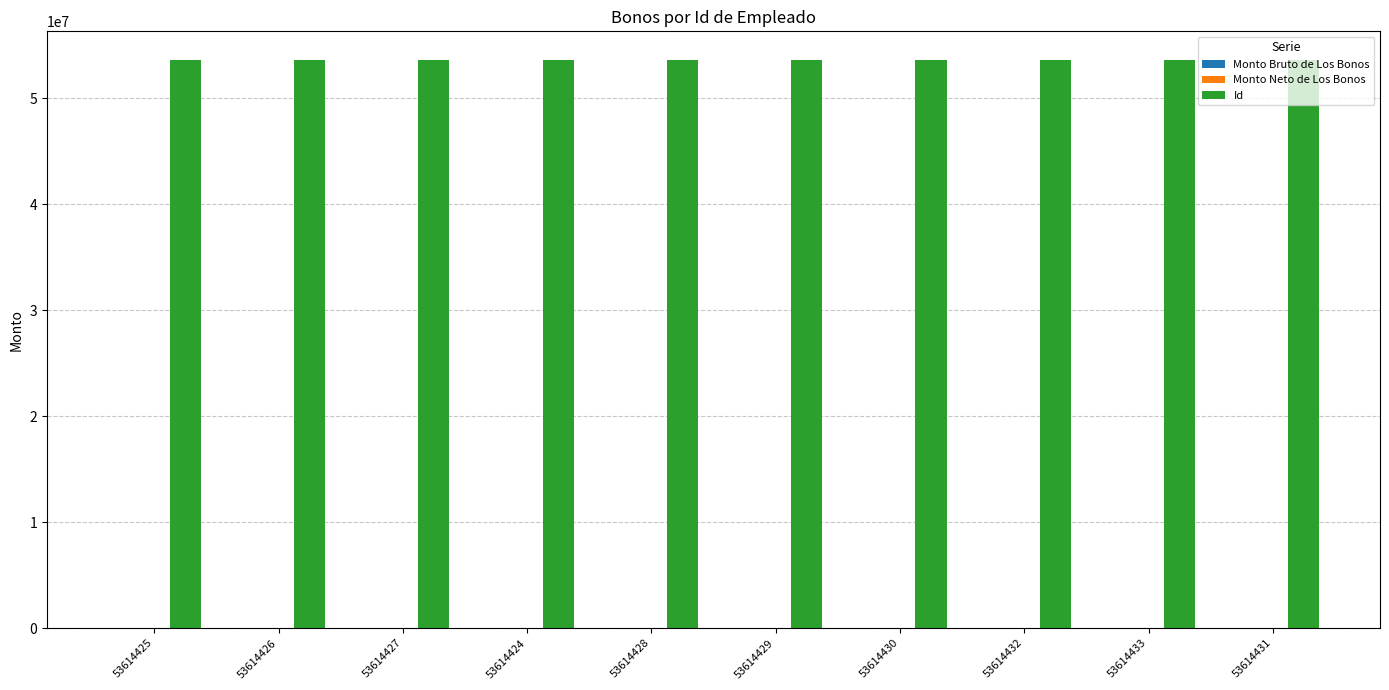

What is the maximum value for Id?

53614433